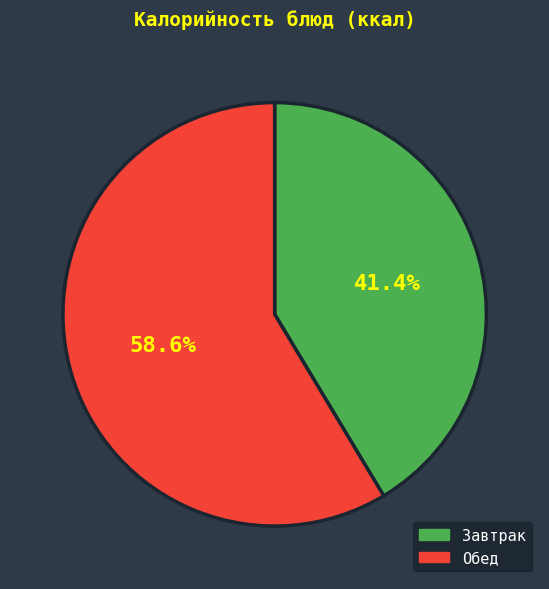

Approximately how many times larger is the value at Обед compared to Завтрак?

1.4